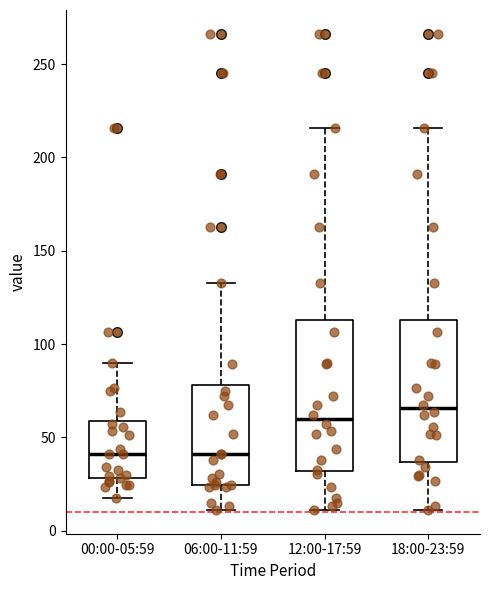

Reading left to right, read every box against the y-axis: the position of its median line, the range the box covers, and the ends of its whiskers. The values are not printed on the chart, so give them approximately, as read against the axis.

00:00-05:59: median 40, box 30 to 60, whiskers 20 to 90
06:00-11:59: median 40, box 25 to 80, whiskers 10 to 135
12:00-17:59: median 60, box 30 to 115, whiskers 10 to 215
18:00-23:59: median 65, box 35 to 115, whiskers 10 to 215